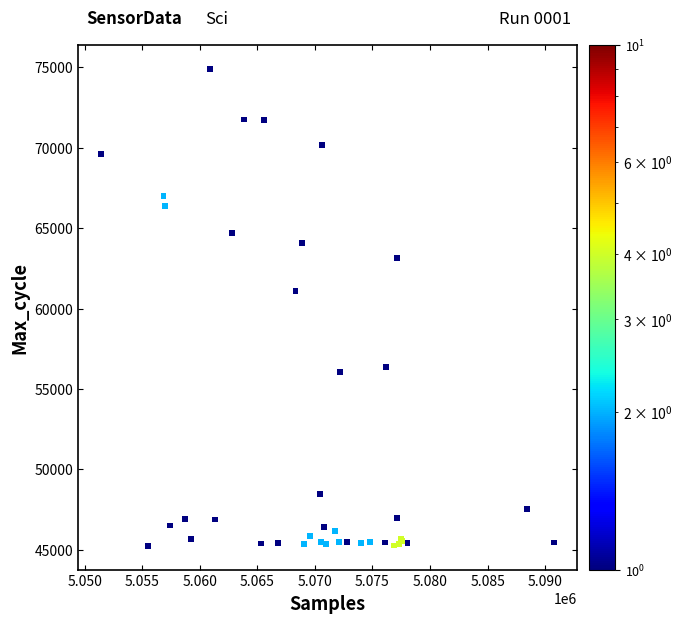

What Y value in the scatter plot is closest to 60068?

61082